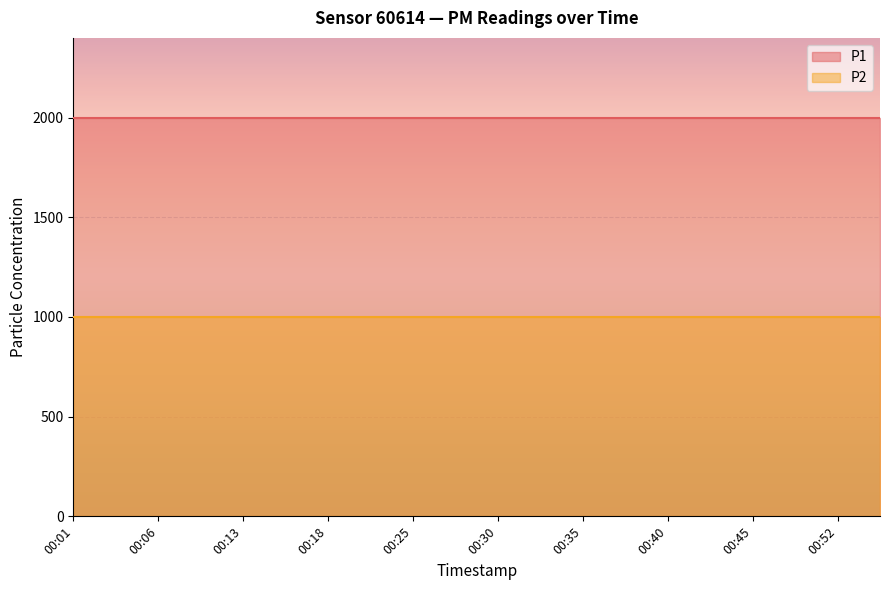

Which has a higher value, 00:20 or 00:42?

00:20